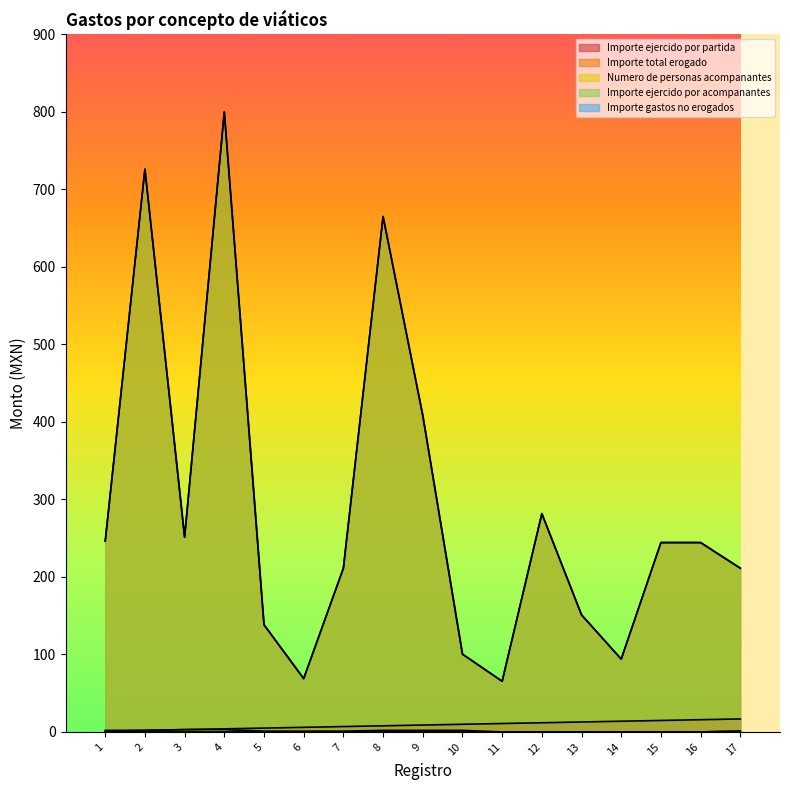

Is the value of Importe ejercido por acompanantes at 9 greater than the value of Importe total erogado at 13?

Yes